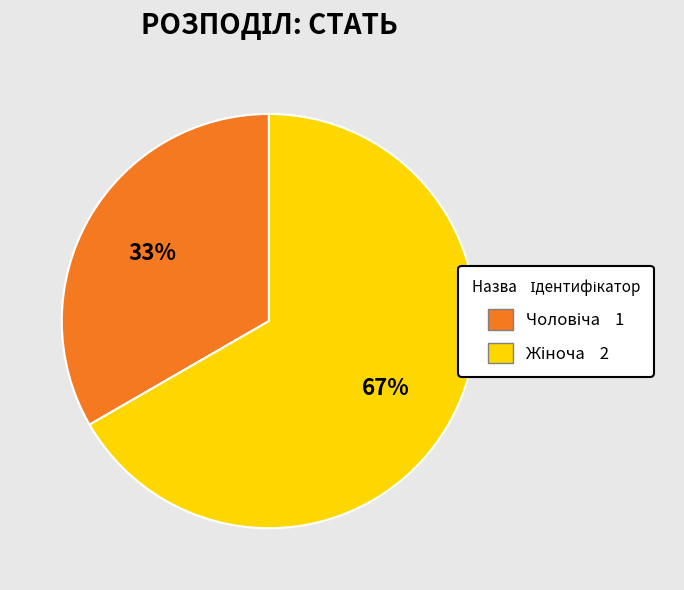

Is there a majority slice in this chart?

Yes